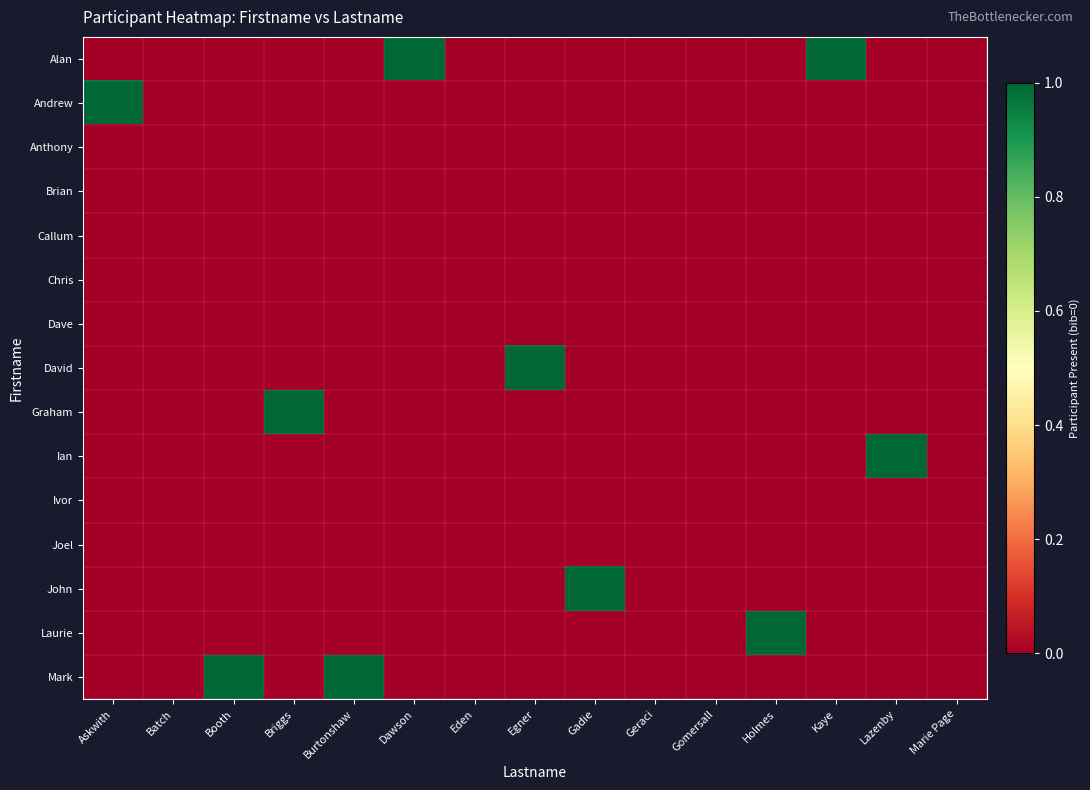

What is the spread (max minus min) of values at Gadie?

1